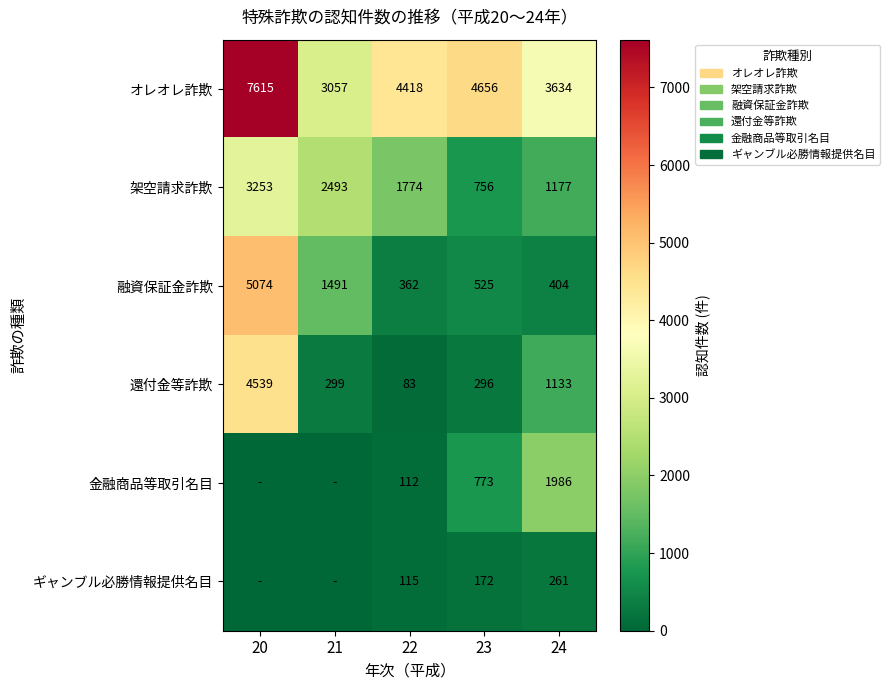

What is the total value across all series at 21?

7340